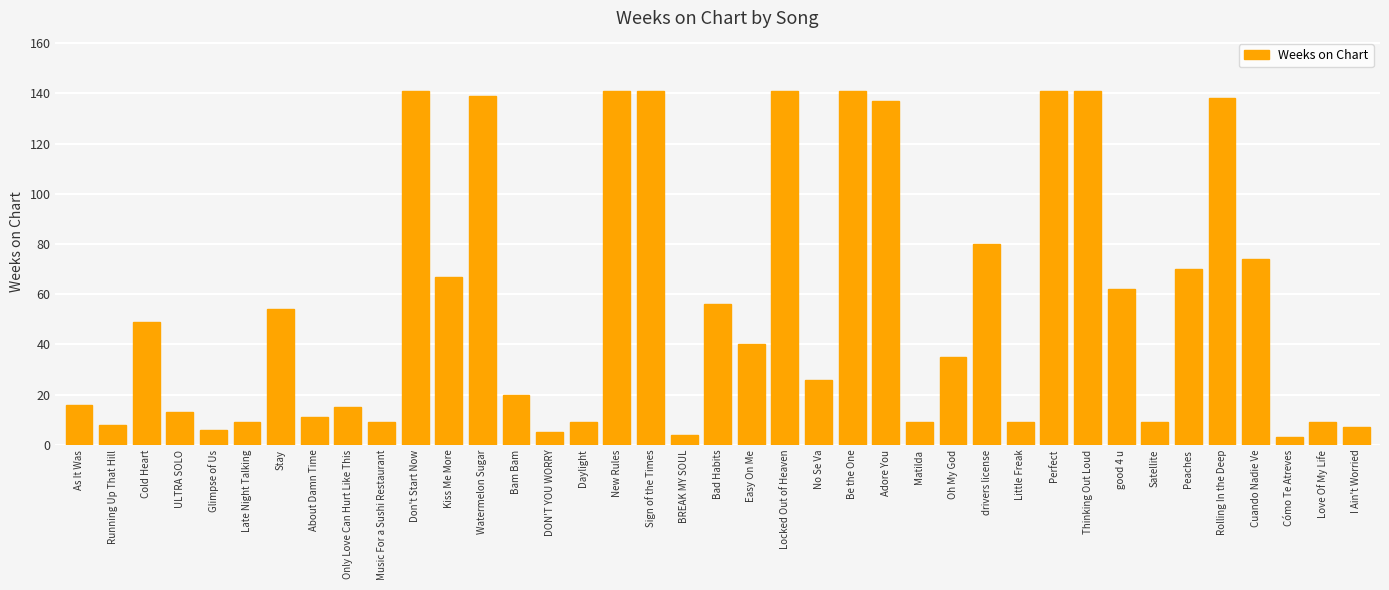

Between Satellite and Be the One, which is larger?

Be the One